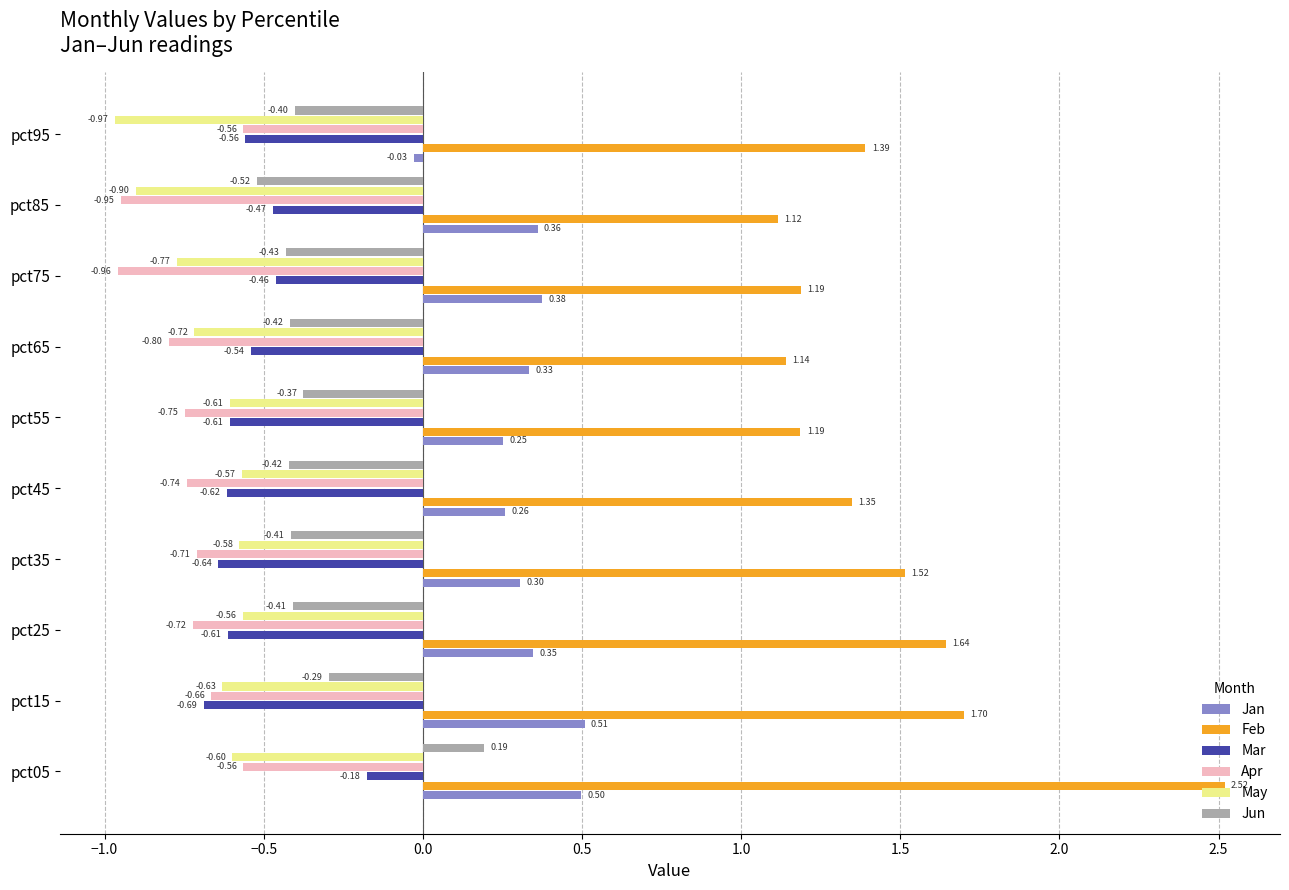

What is the difference between the highest and lowest values at pct25?

2.4